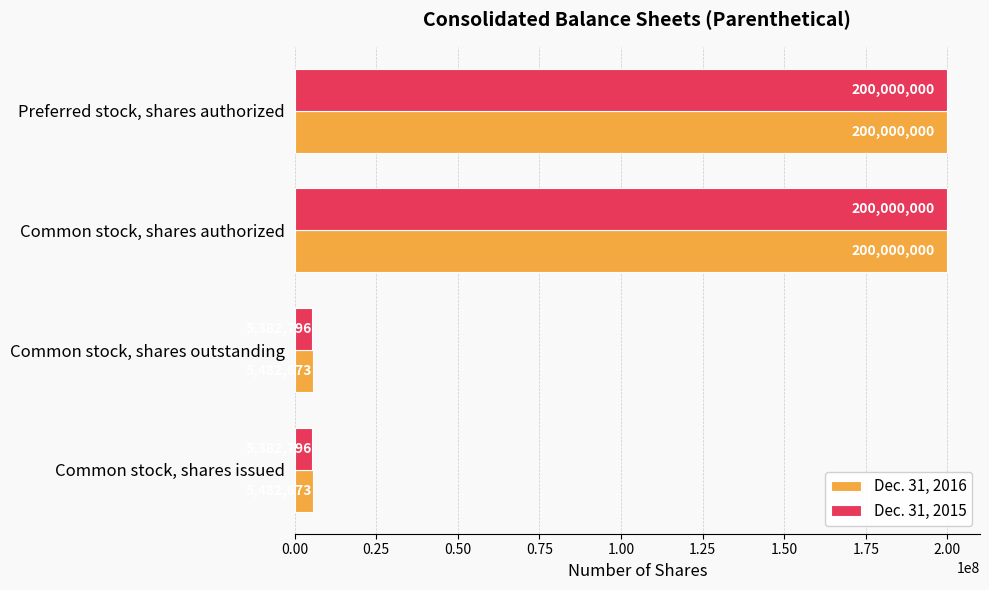

What is the approximate value of Dec. 31, 2016 at Preferred stock, shares authorized, to the nearest 100?

200000000